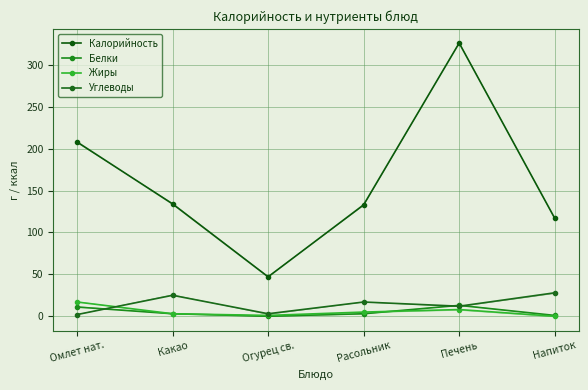

Where is the first local minimum for Жиры?

Огурец св.